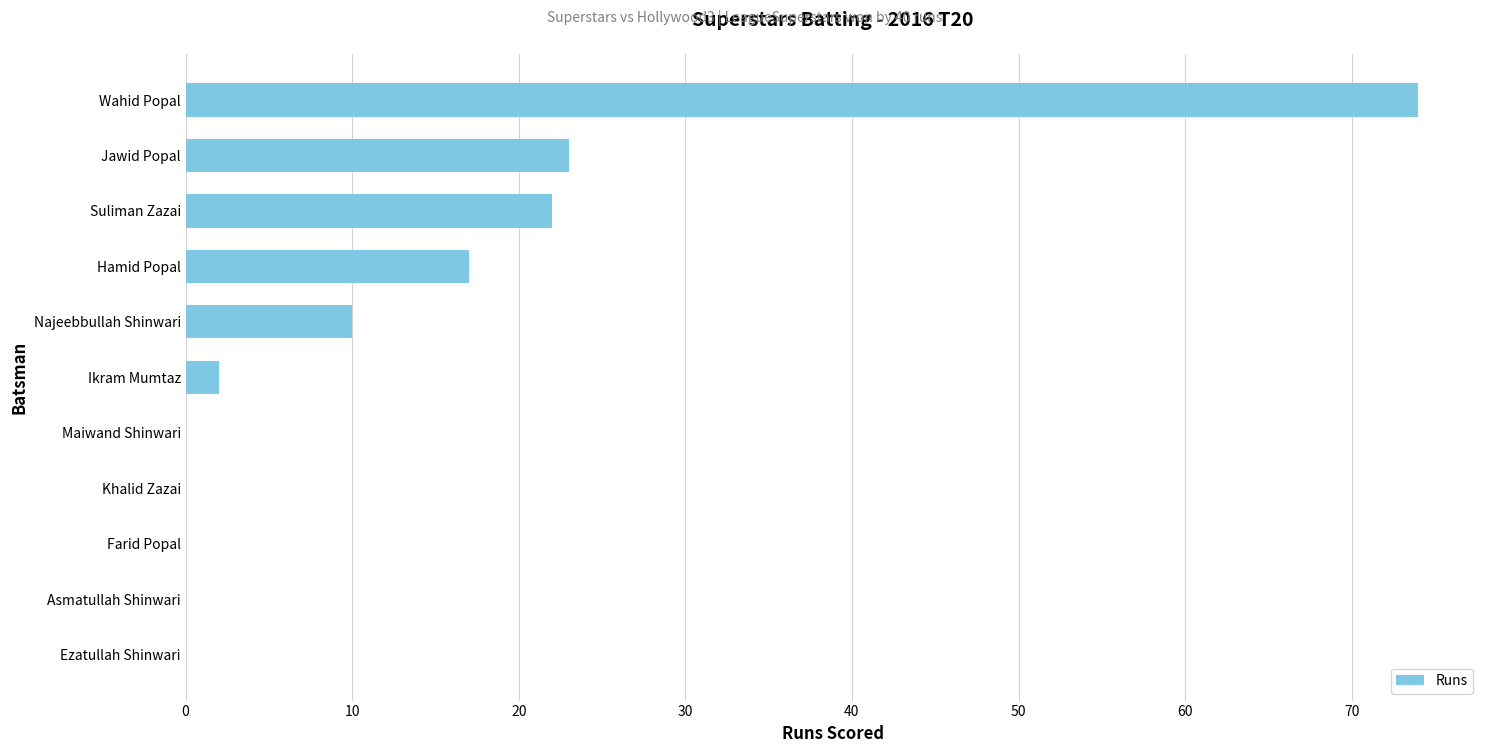

Approximately how many times larger is the value at Wahid Popal compared to Jawid Popal?

3.2